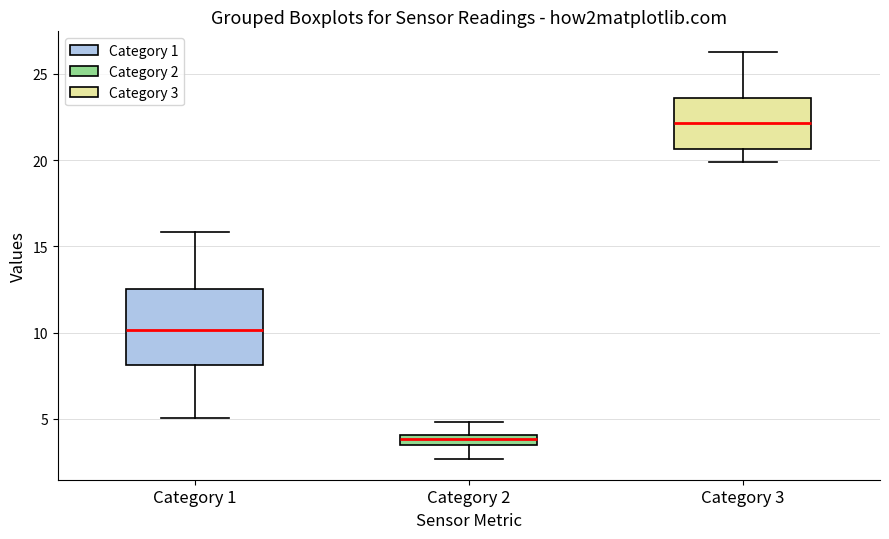

Where does the lower whisker of the box for Category 3 end on the y-axis? The values are not printed on the chart, so give them approximately, as read against the axis.

20.0